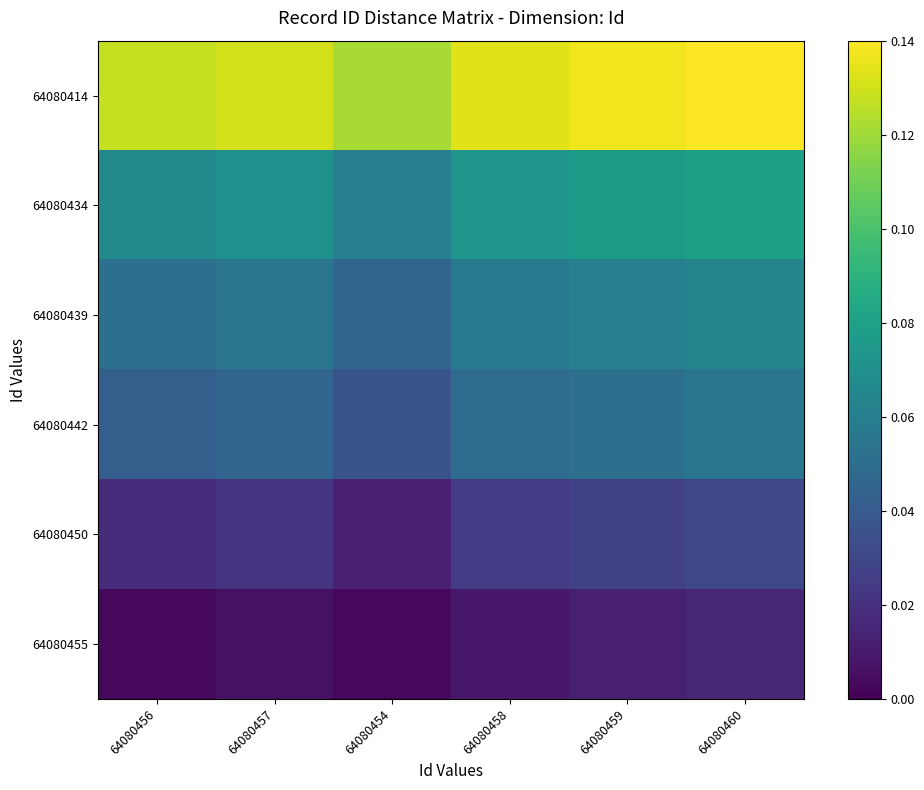

At how many categories does at least one series exceed 0?

6